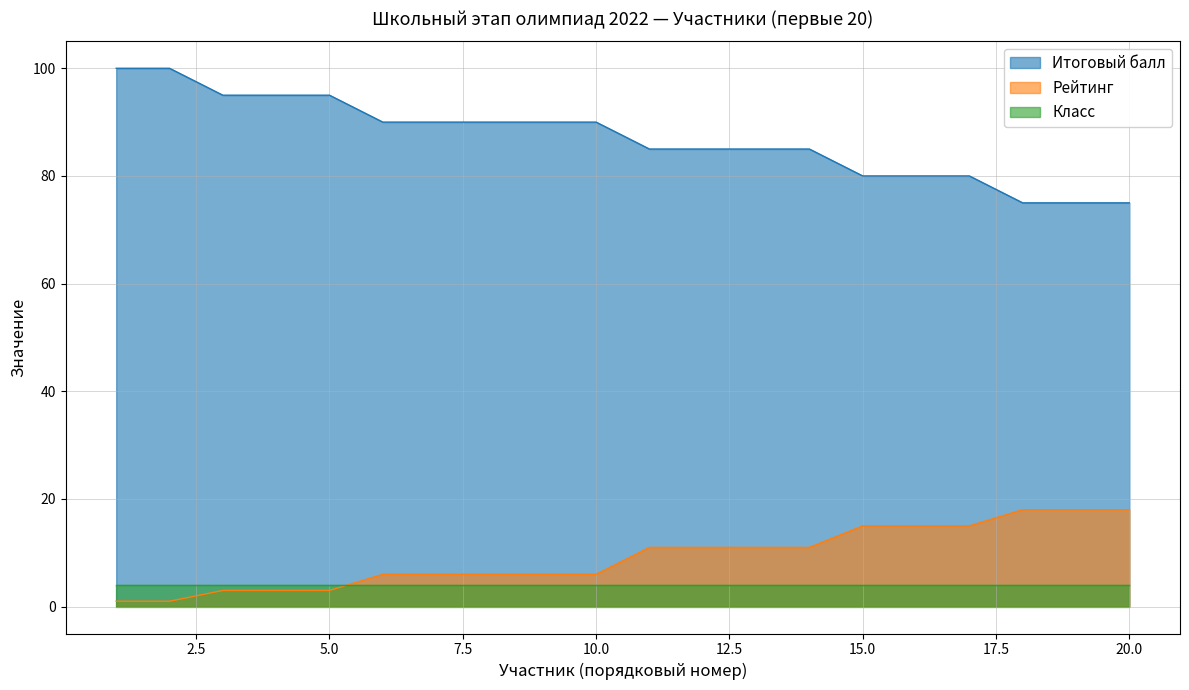

List the series in order of their peak value, highest first.

Итоговый балл, Рейтинг, Класс